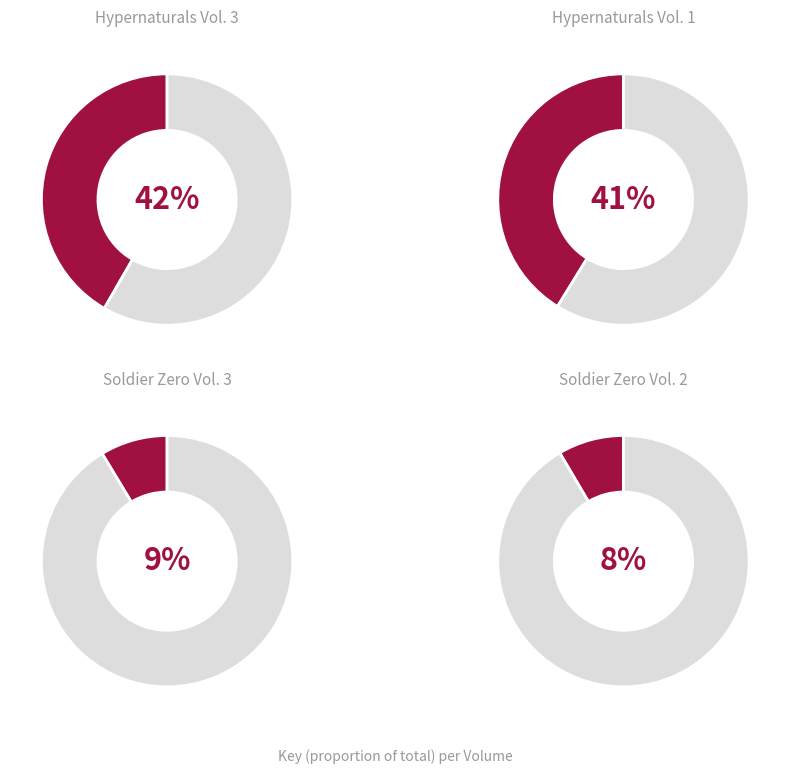

Does any single category account for the majority?

No